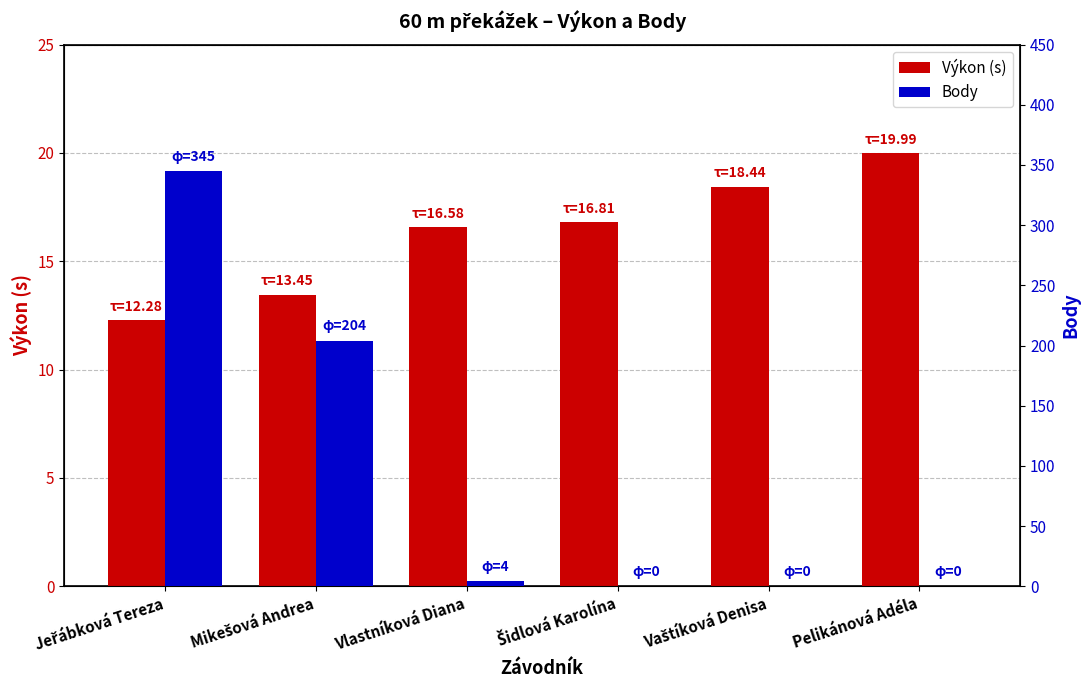

List the labels in order of Výkon (s) value, largest first.

Pelikánová Adéla, Vaštíková Denisa, Šidlová Karolína, Vlastníková Diana, Mikešová Andrea, Jeřábková Tereza